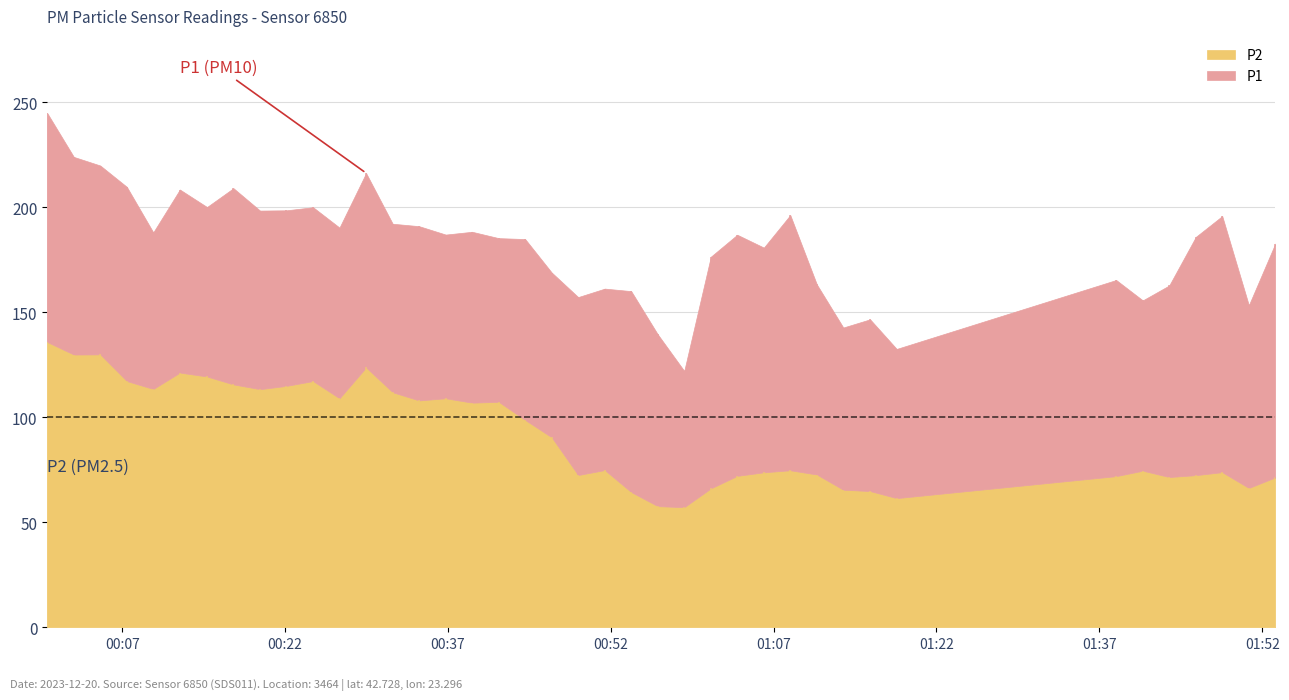

List the series in order of their overall mean, highest first.

P1, P2